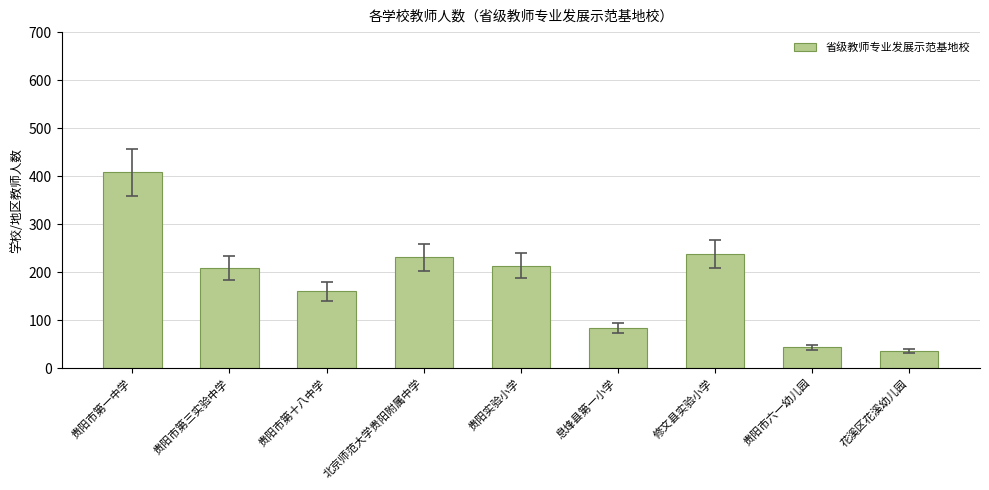

Between 贵阳实验小学 and 修文县实验小学, which is larger?

修文县实验小学